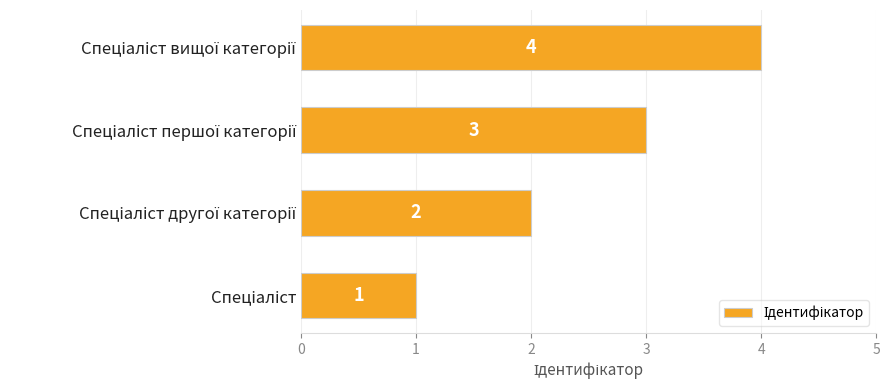

What is the sum of all values?

10